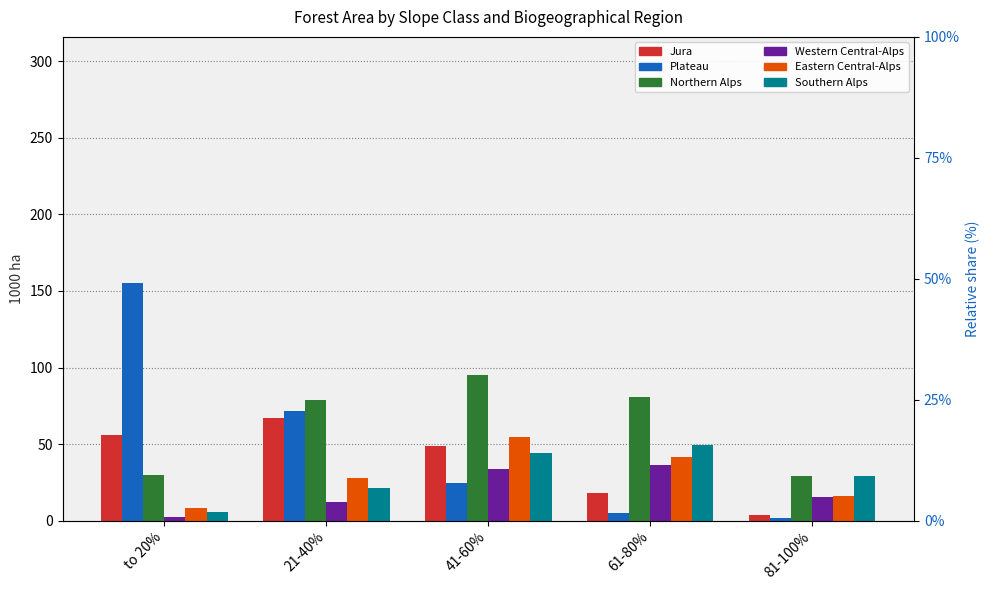

True or false: Northern Alps has a value of 16.3 at 81-100%.

False